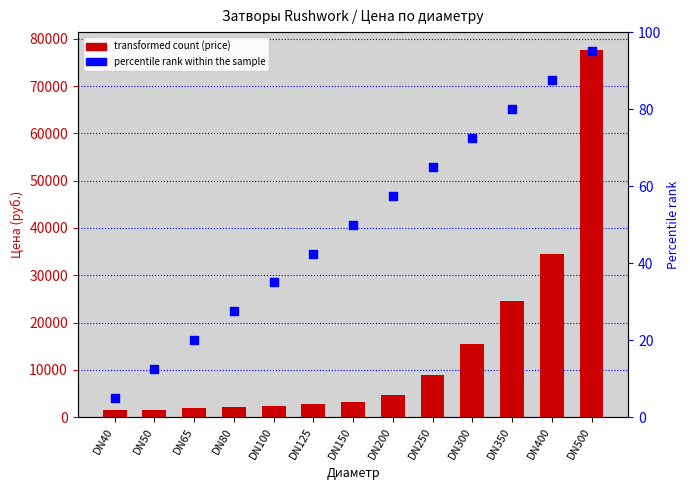

What is the total value across all series at DN400?

34637.0